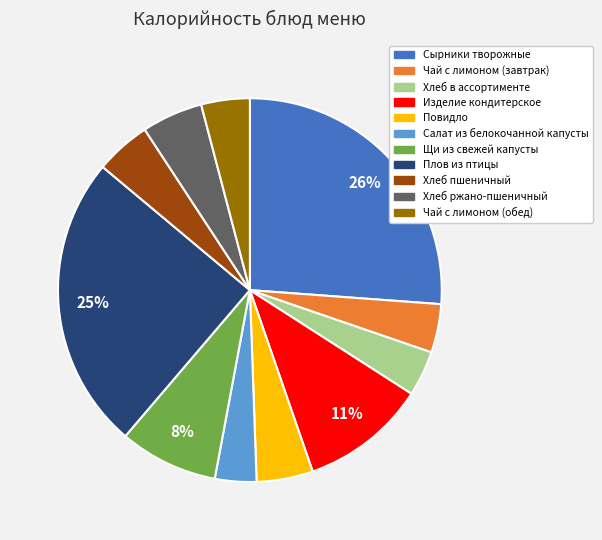

To the nearest percent, what is the average slice percentage?

9%